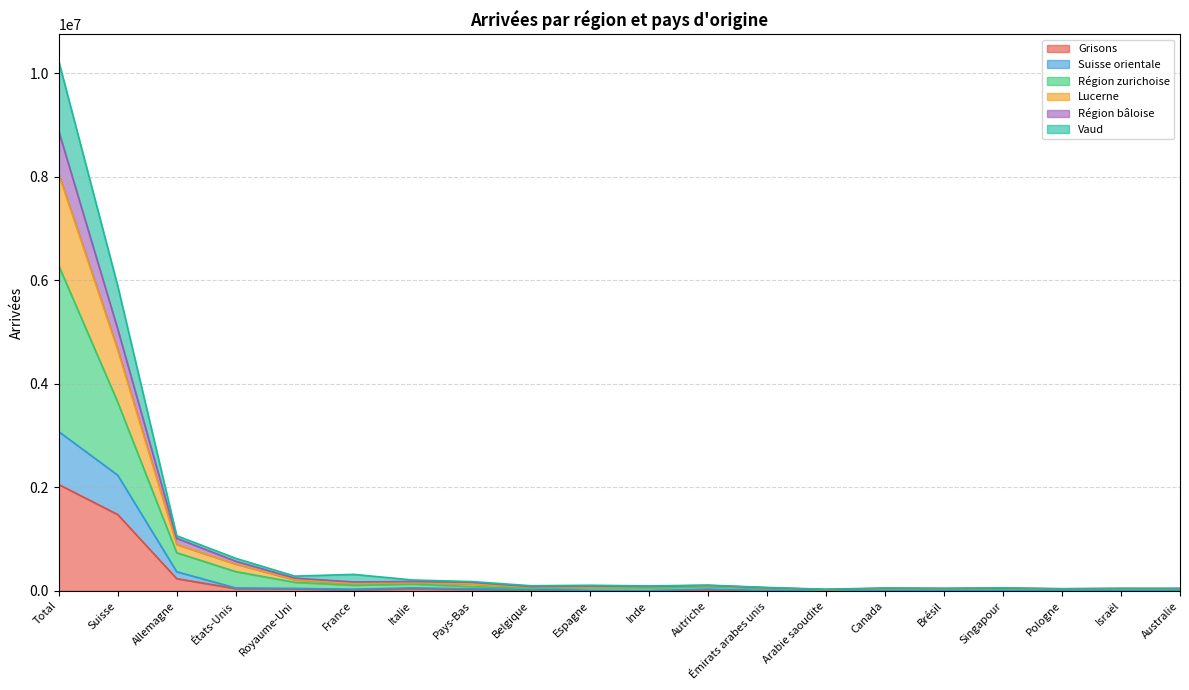

What is the spread (max minus min) of values at Suisse?

4419086